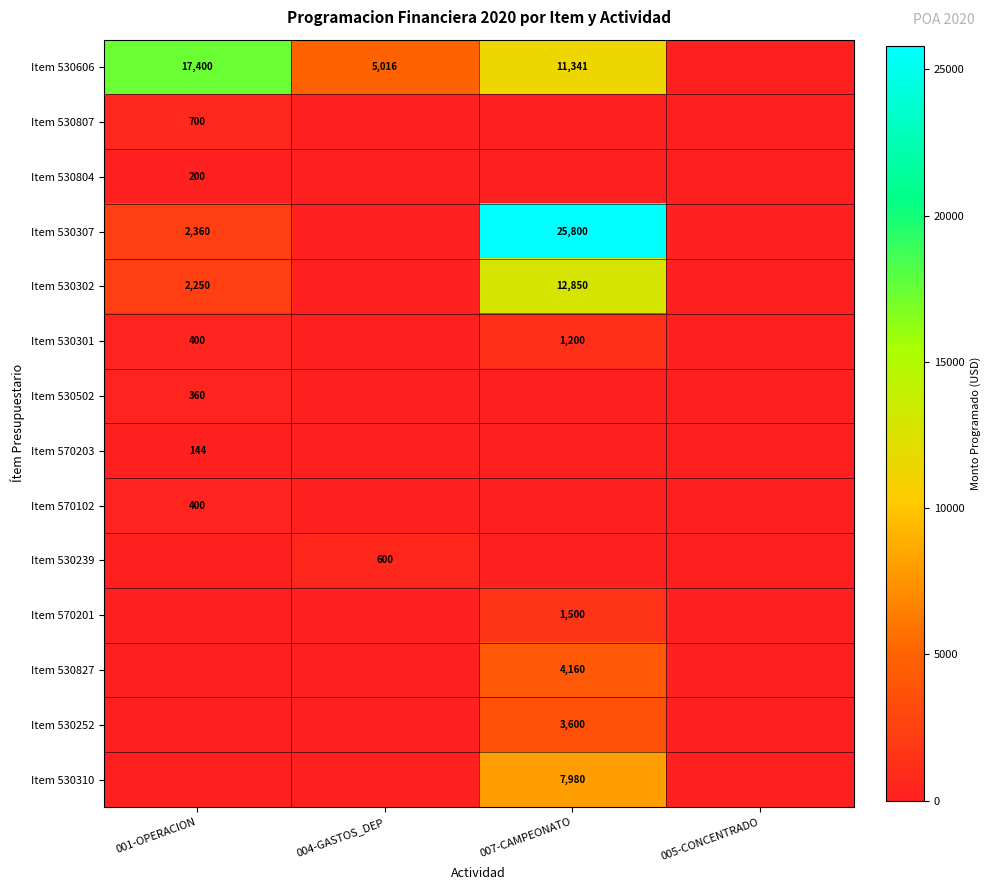

The Item 570201 series shows 2552 at 007-CAMPEONATO. True or false?

False